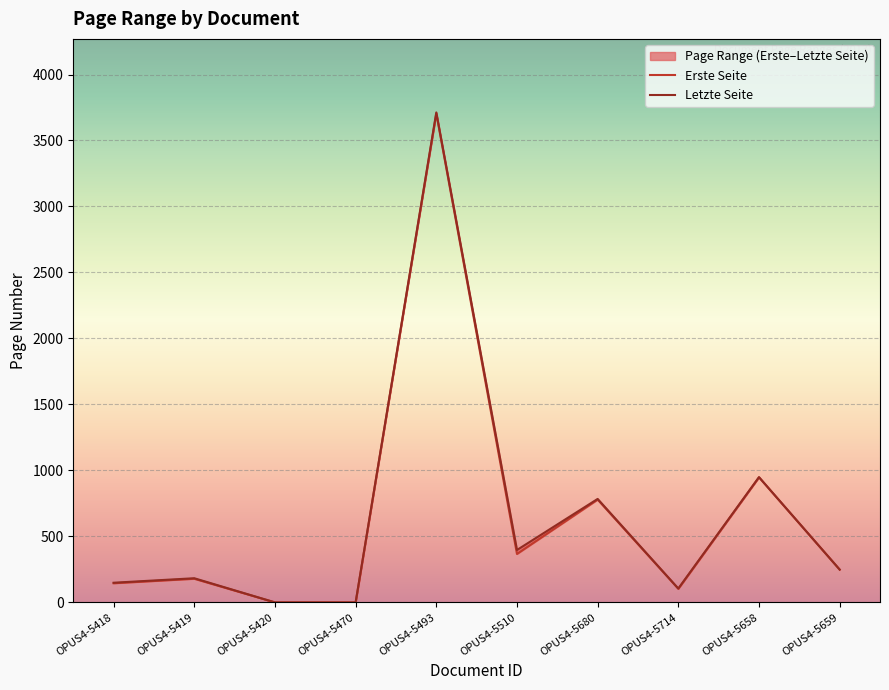

Which series has the largest total across all categories?

Letzte Seite